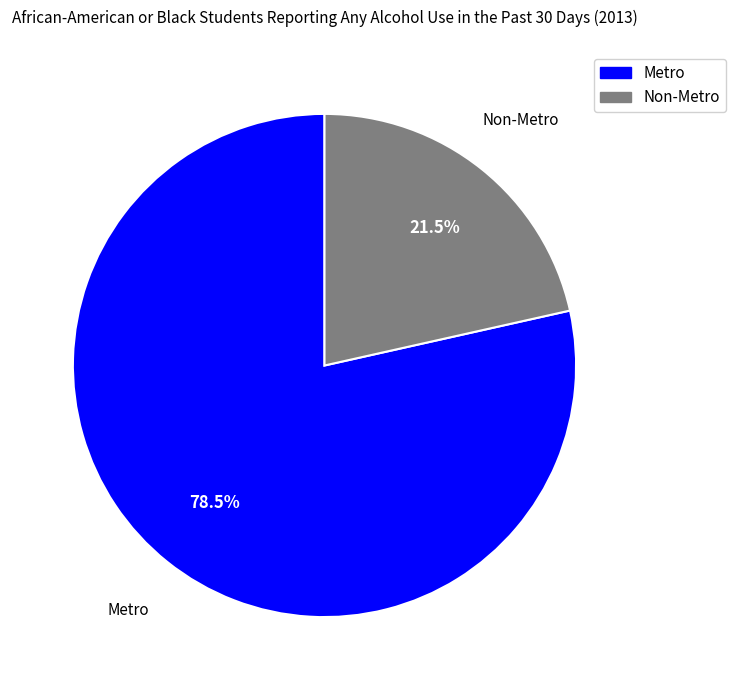

Is the sum of Non-Metro and Metro greater than half?

Yes